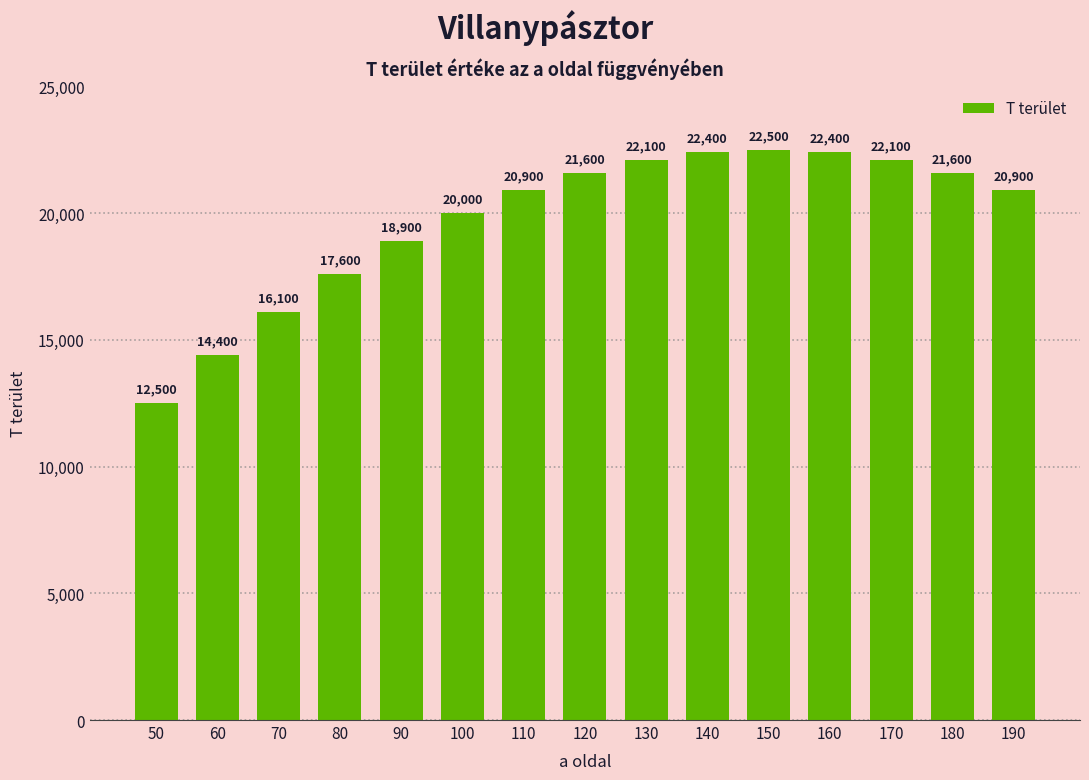

What is the difference between the values at 150 and 140?

100